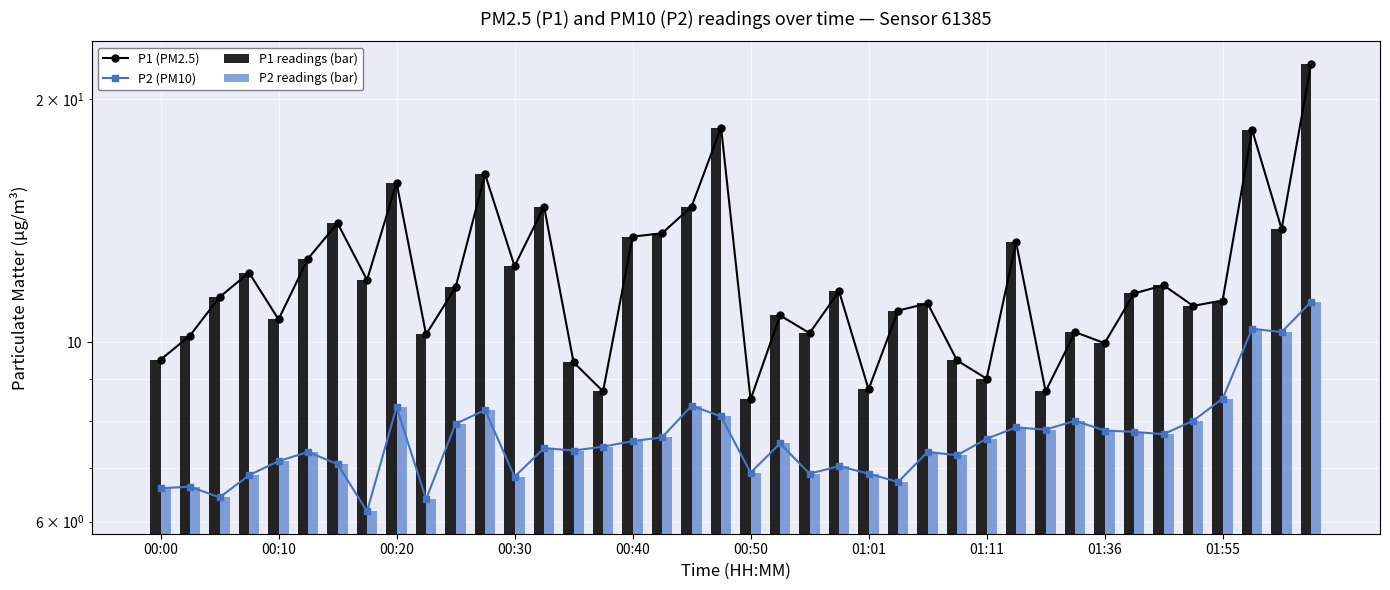

Is it true that P2 (PM10) equals 5.0 at 01:55?

False